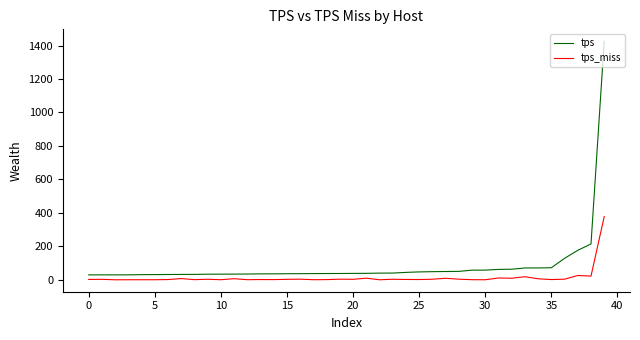

Which series has the largest range (max minus min)?

tps